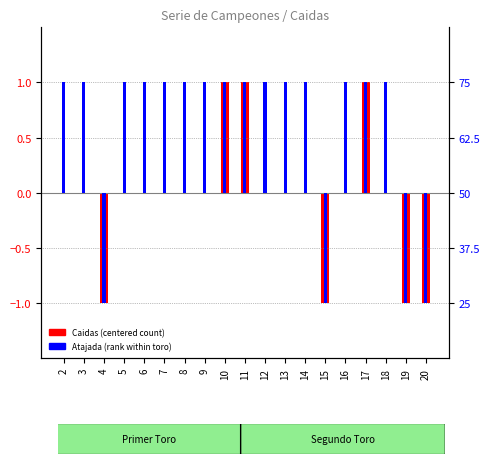

Where is Atajada (rank) nearest to the value 0?

2